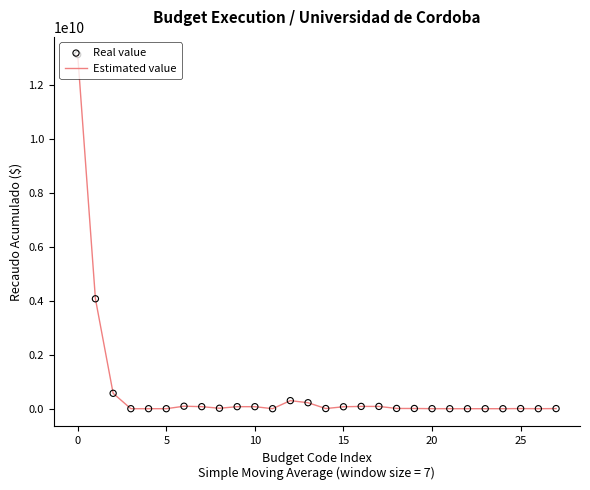

What is the maximum value shown in the chart?

13140629115.8